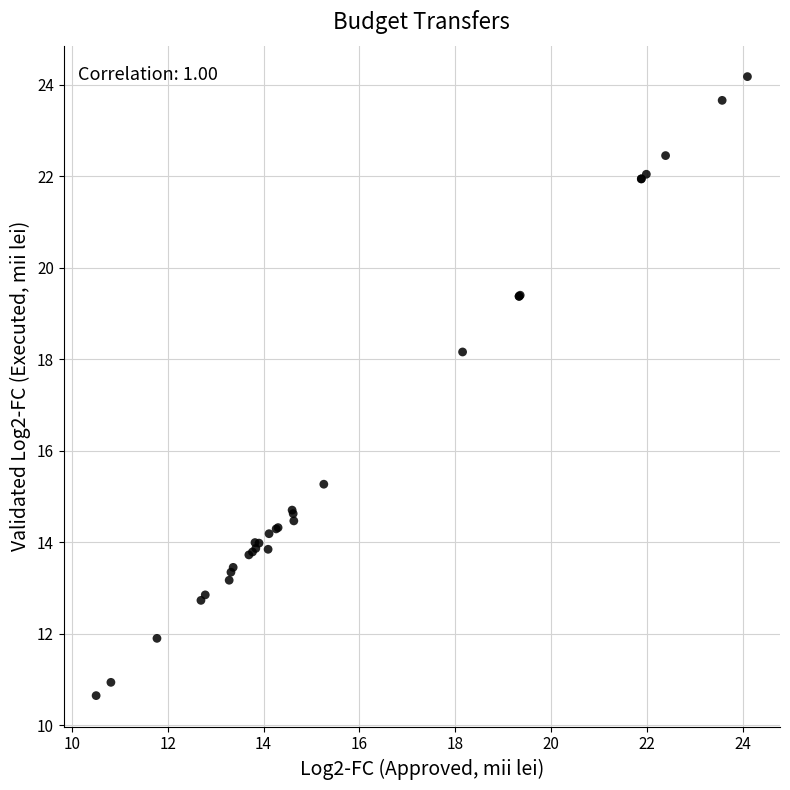

What Y value in the scatter plot is closest to 17?

18.2